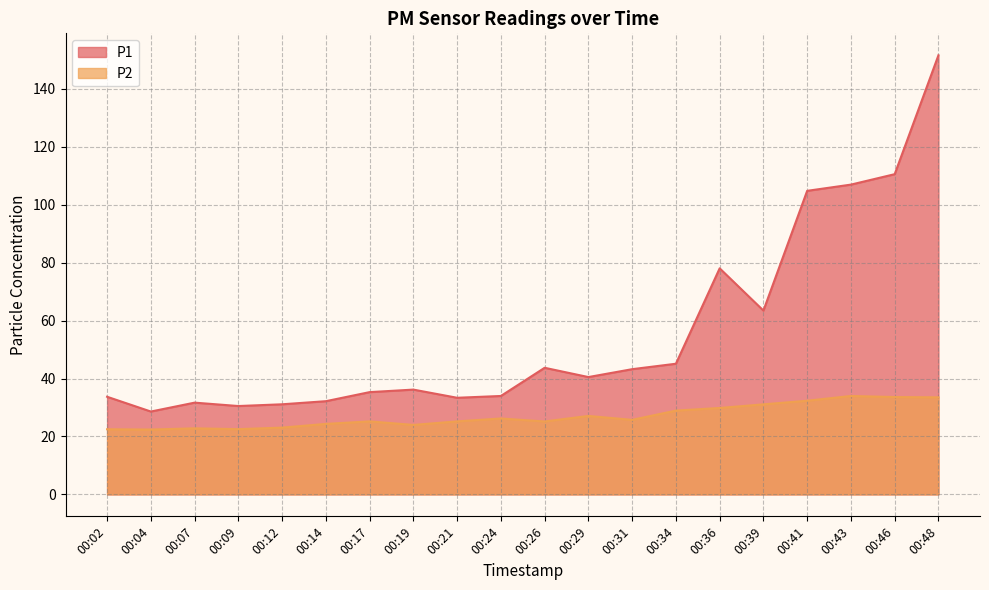

At which category does P1 reach its first local valley?

00:04